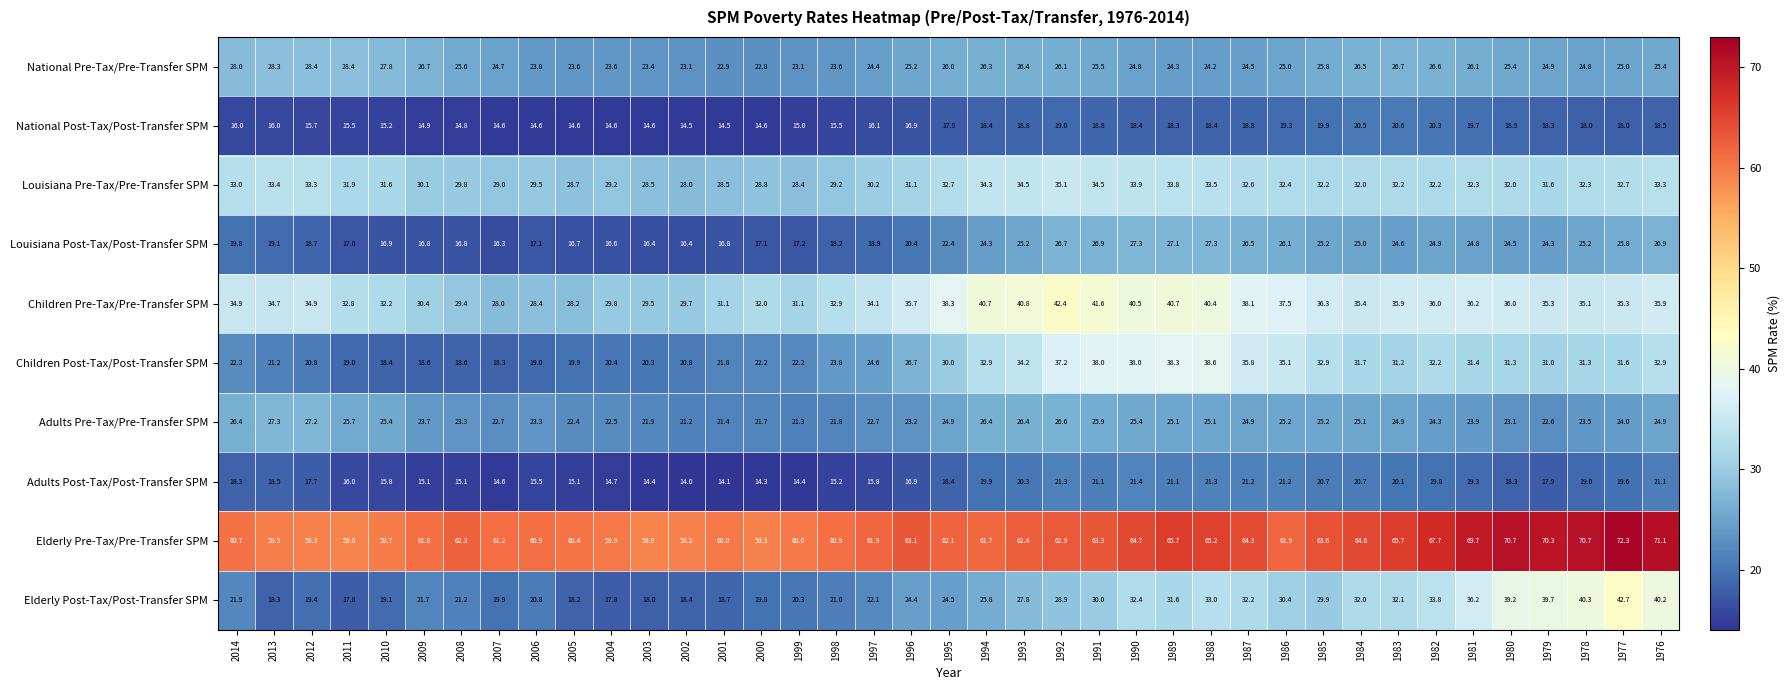

How many data points does each series have?

39